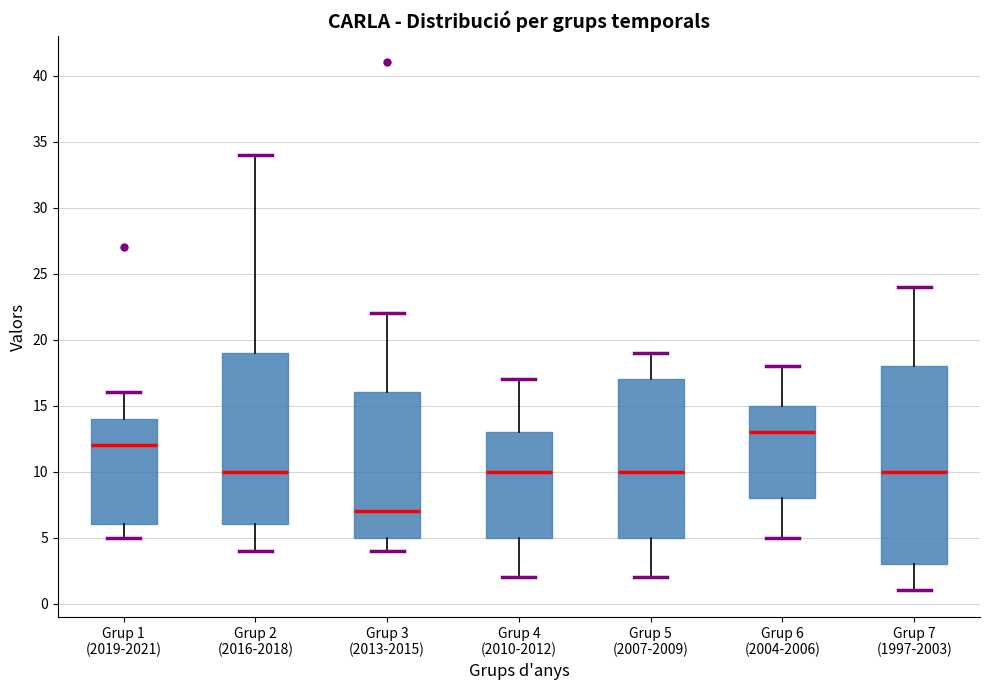

Comparing the boxes themselves (not the whiskers), which one is the tallest?

Grup 7 (1997-2003)